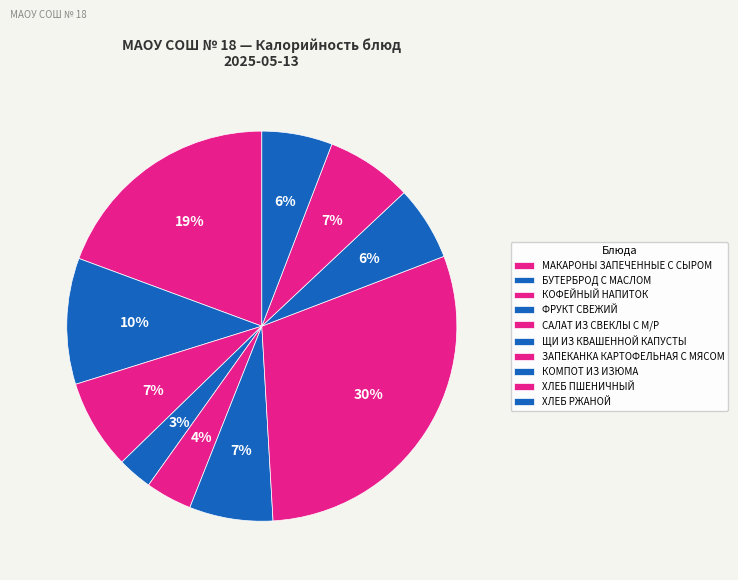

Is it true that ФРУКТ СВЕЖИЙ is 3% of the pie?

True